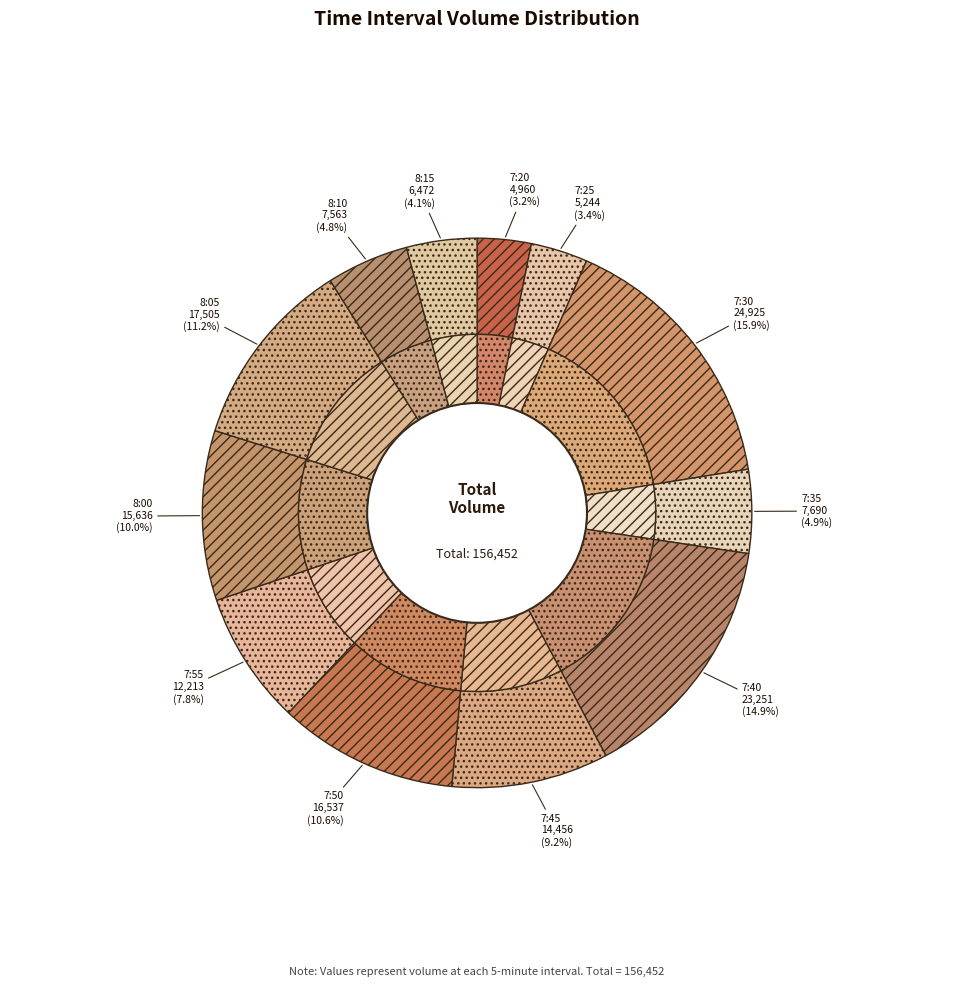

How many slices are in this pie chart?

12